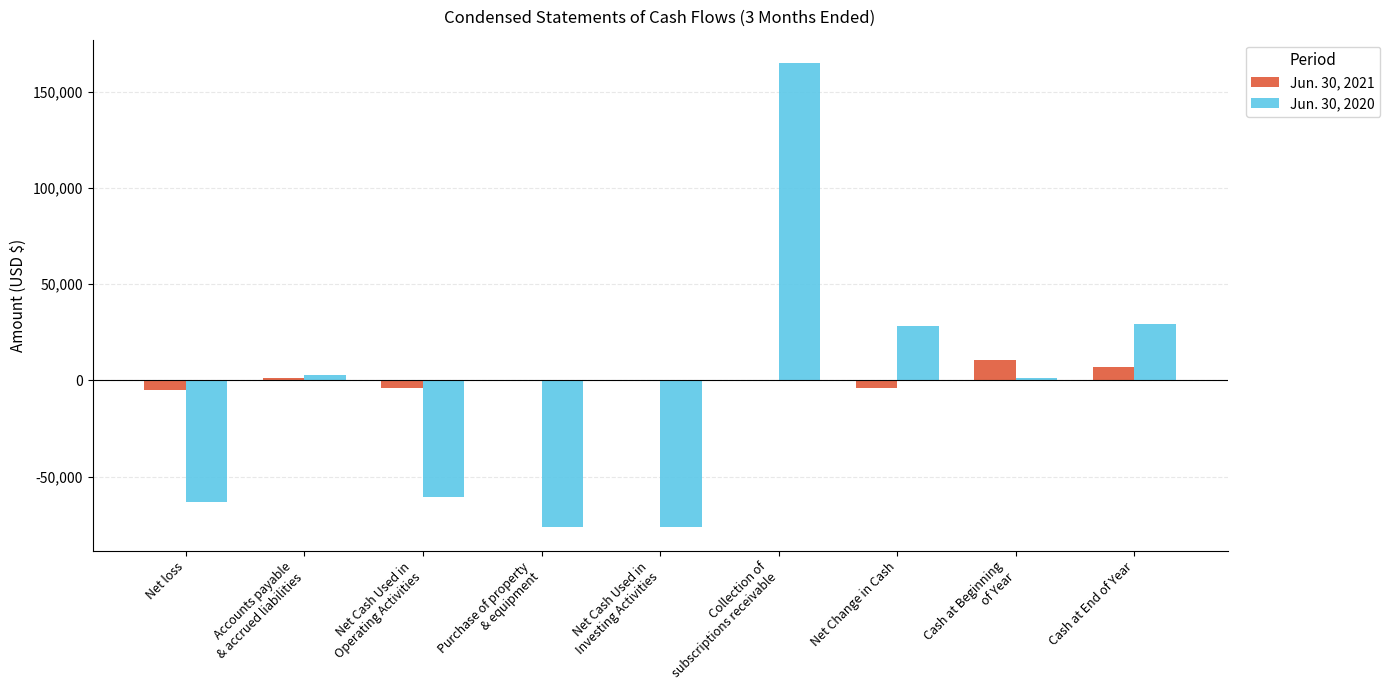

What is the greatest value displayed?

165000